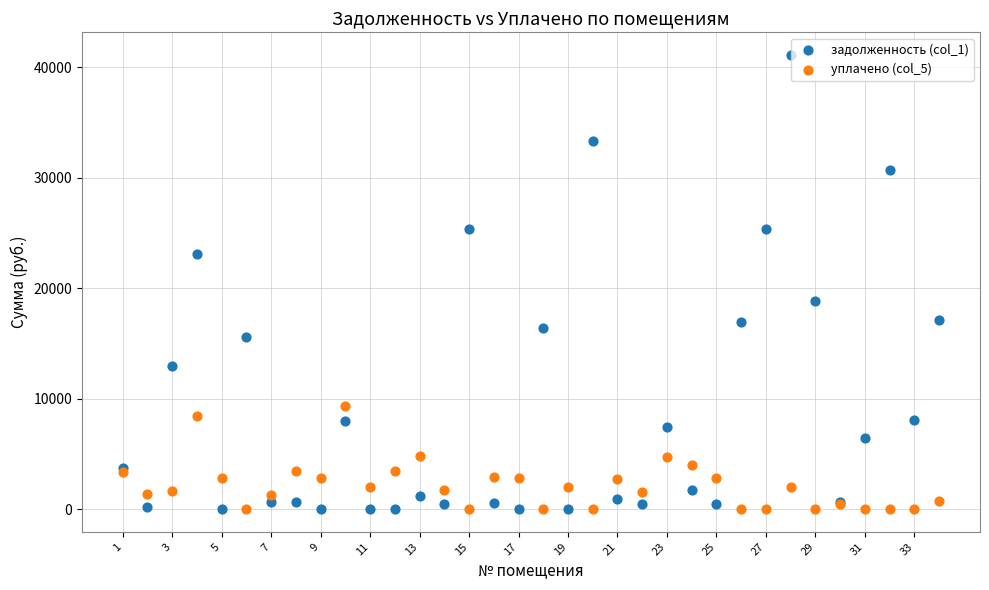

Which series has the largest Y range (max minus min)?

задолженность (col_1)